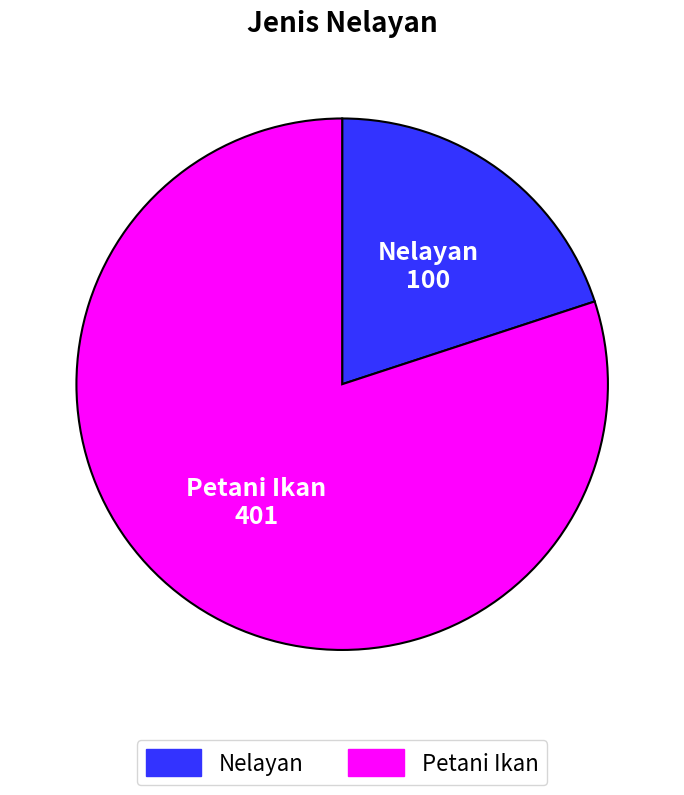

Combined, do Nelayan and Petani Ikan account for over 50%?

Yes